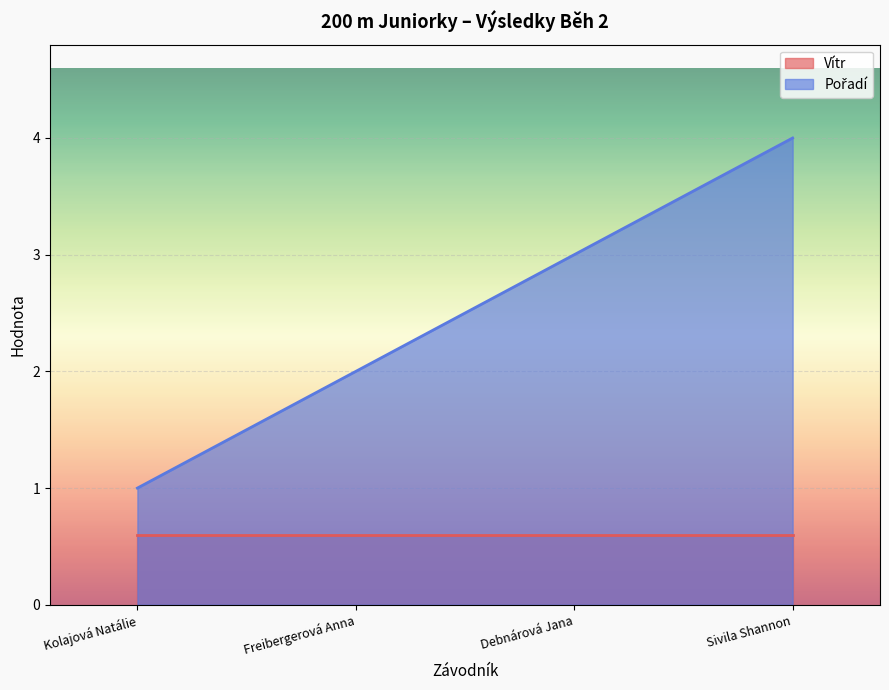

Reading left to right, extract all data points from this chart.

1	2	3	4